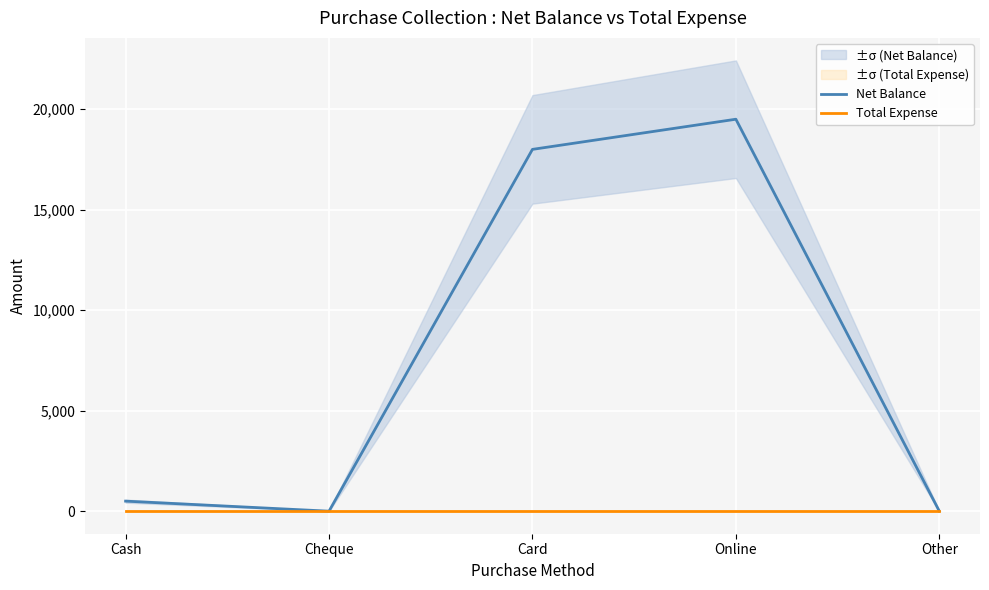

What is the label of the 5th point from the left?

Other